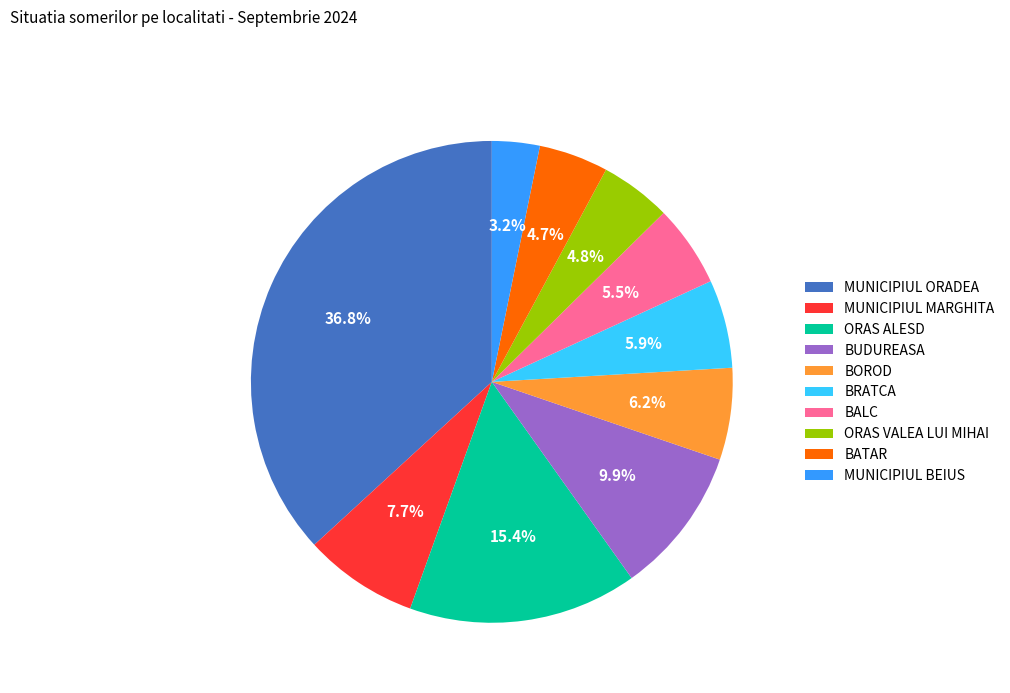

What is the largest slice in the pie chart?

MUNICIPIUL ORADEA